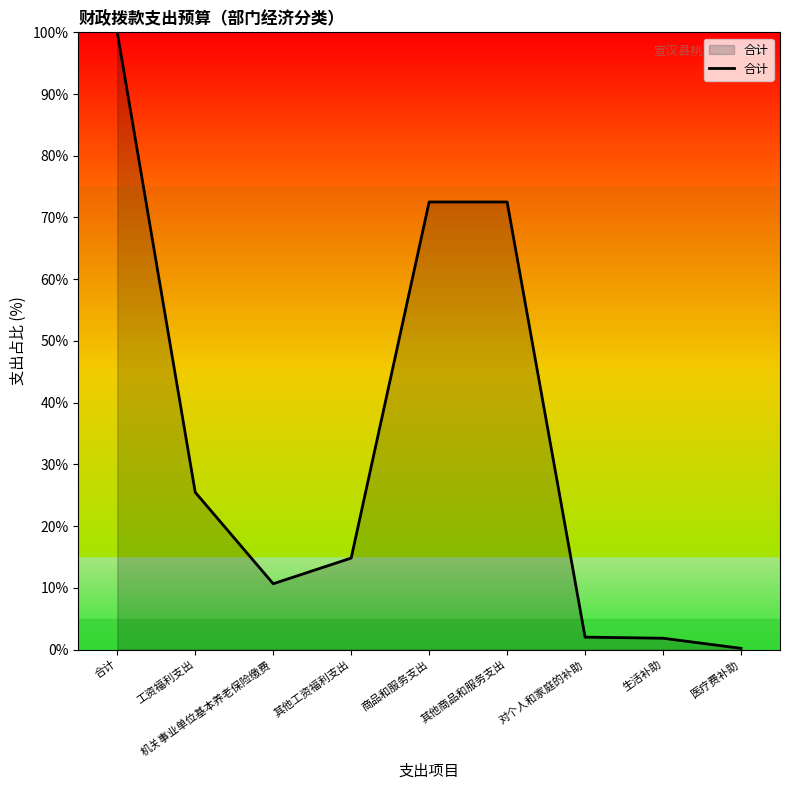

Count the number of values greater than 14.

5